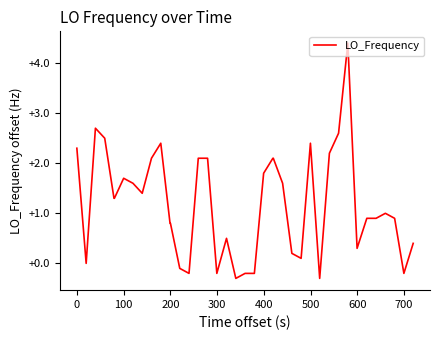

What is the smallest value displayed?

-0.3